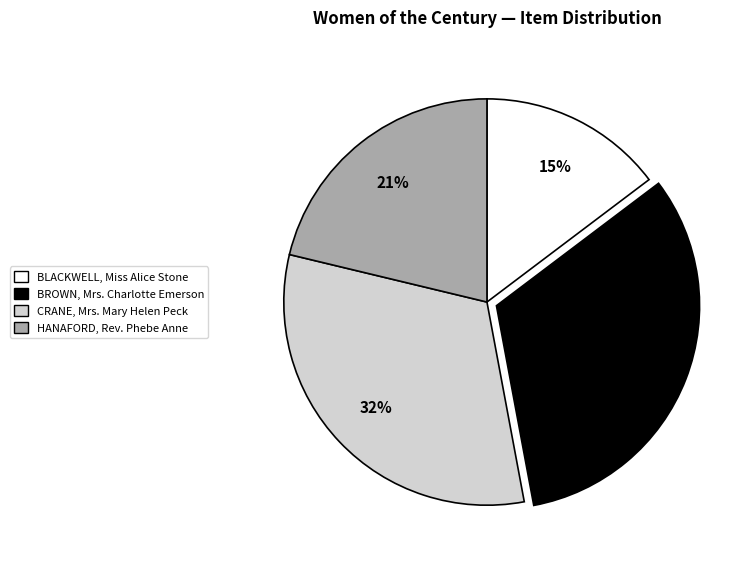

To the nearest percent, what portion does HANAFORD, Rev. Phebe Anne represent?

21%